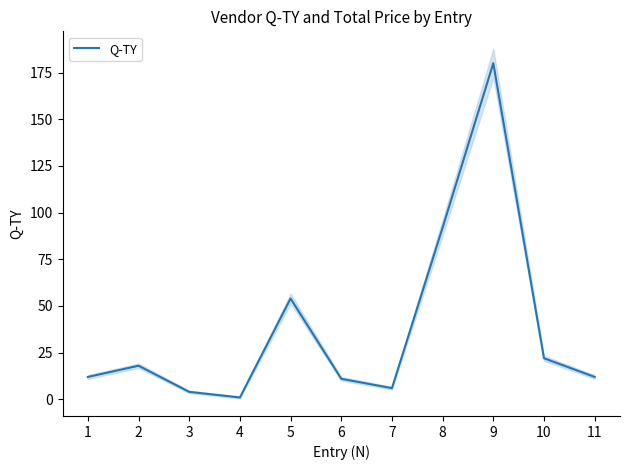

What is the approximate value at 6, to the nearest 10?

10